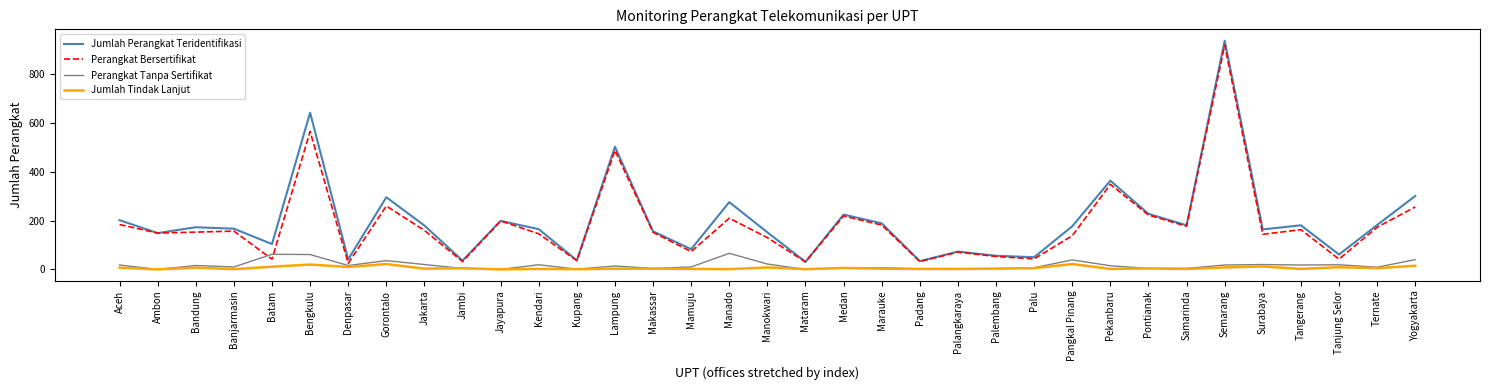

The Jumlah Perangkat Teridentifikasi series shows 266 at Bandung. True or false?

False